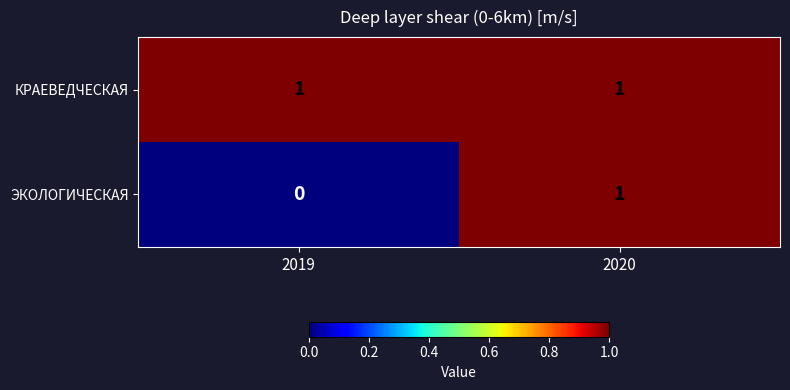

Which category has the lowest value across all series?

2019